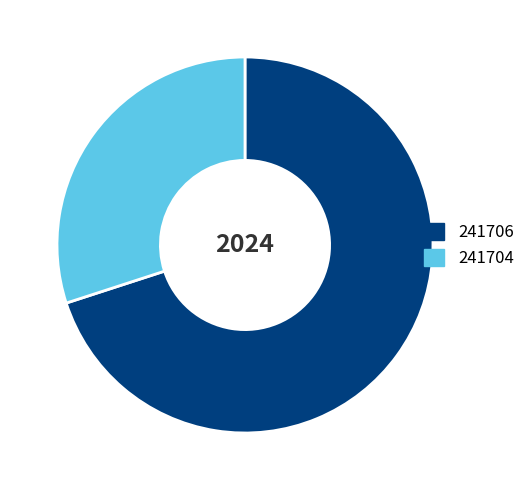

Rank the categories by value from highest to lowest.

241706, 241704